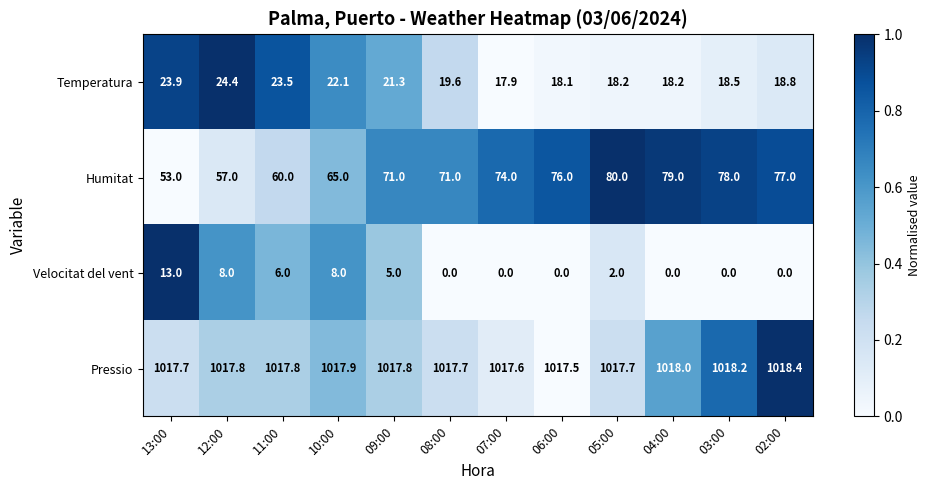

How many data points in Temperatura are less than 19?

6